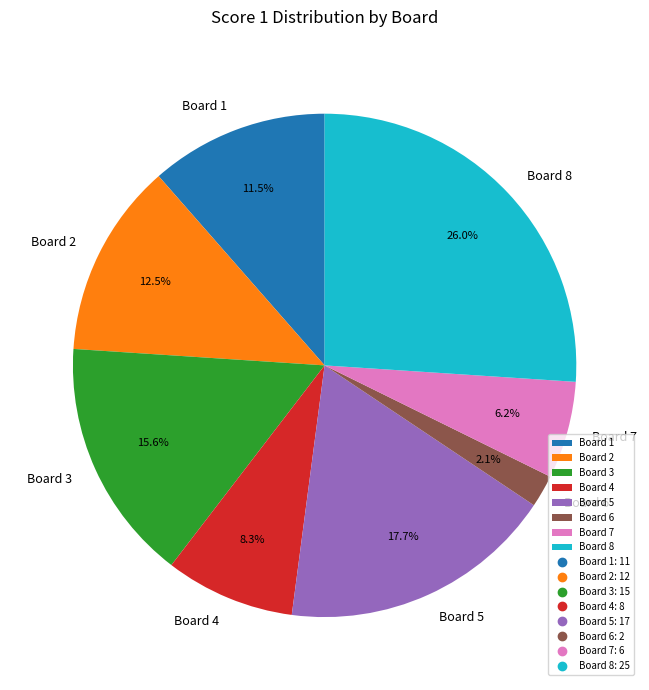

To the nearest percent, what is the difference between the largest and smallest slice percentages?

24%